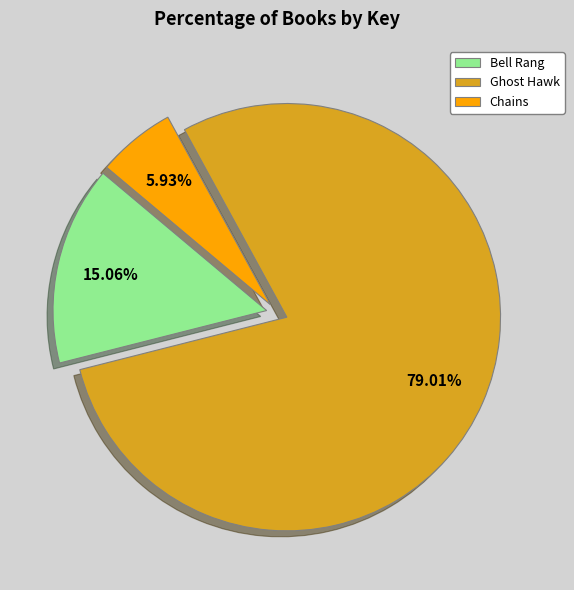

Rank the categories by value from lowest to highest.

Chains, Bell Rang, Ghost Hawk